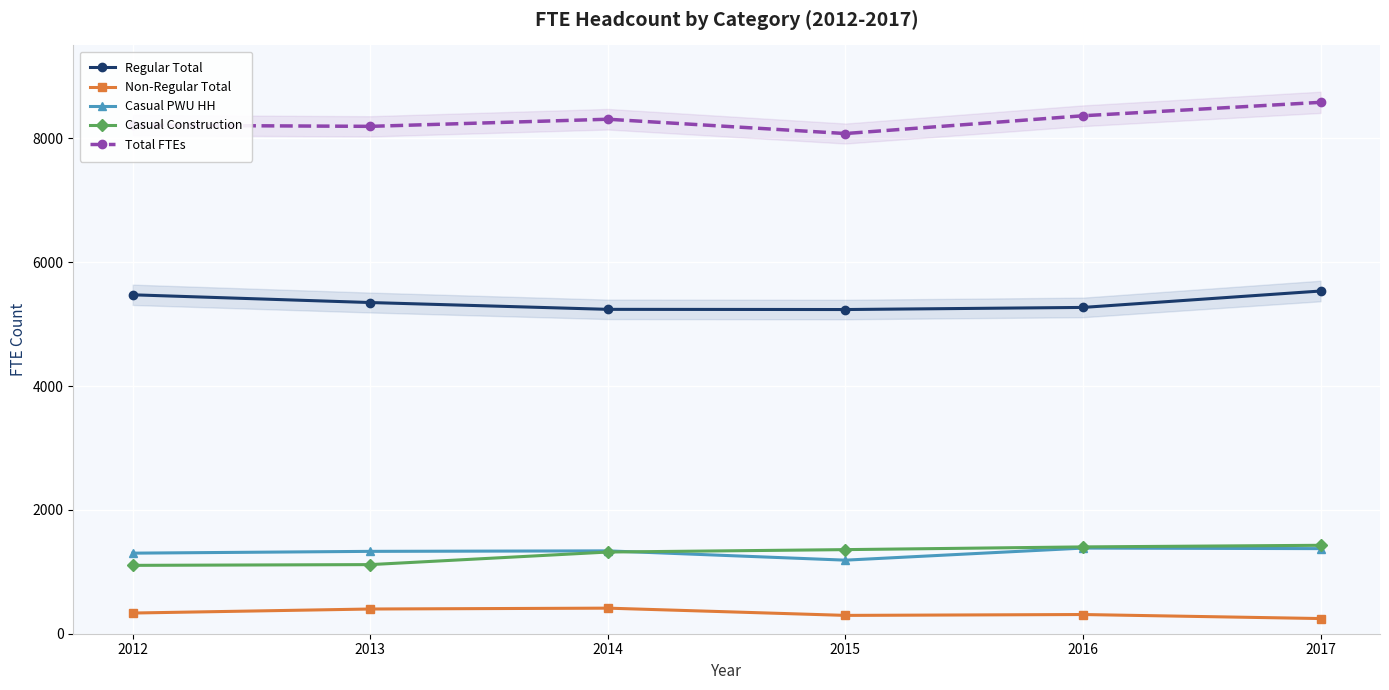

Reading left to right, list all the values displayed in this chart.

Regular Total: 5473	5348	5238	5235	5269	5534
Non-Regular Total: 334	399	413	296	310	245
Casual PWU HH: 1301	1330	1338	1188	1383	1374
Casual Construction: 1104	1116	1319	1358	1402	1428
Total FTEs: 8212	8193	8308	8077	8364	8581